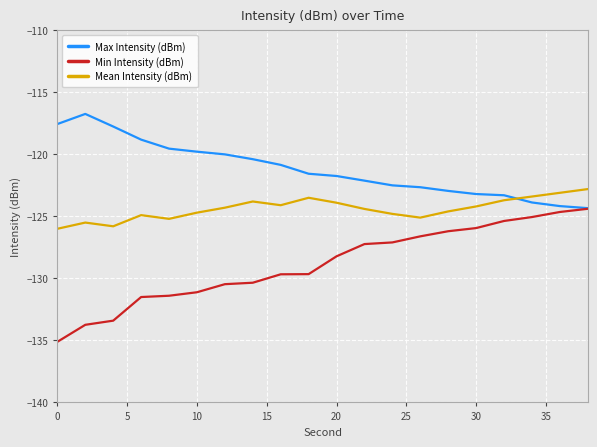

True or false: Min Intensity (dBm) has more than 2 interior local peaks.

False